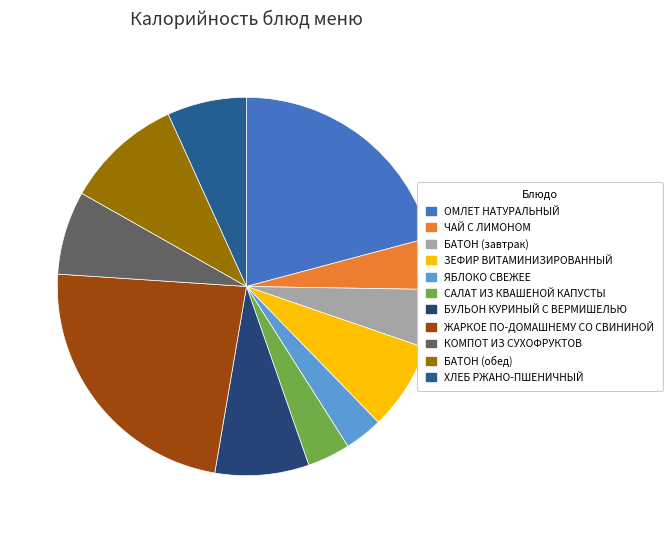

What is the total percentage of ЯБЛОКО СВЕЖЕЕ and КОМПОТ ИЗ СУХОФРУКТОВ?

10.4%